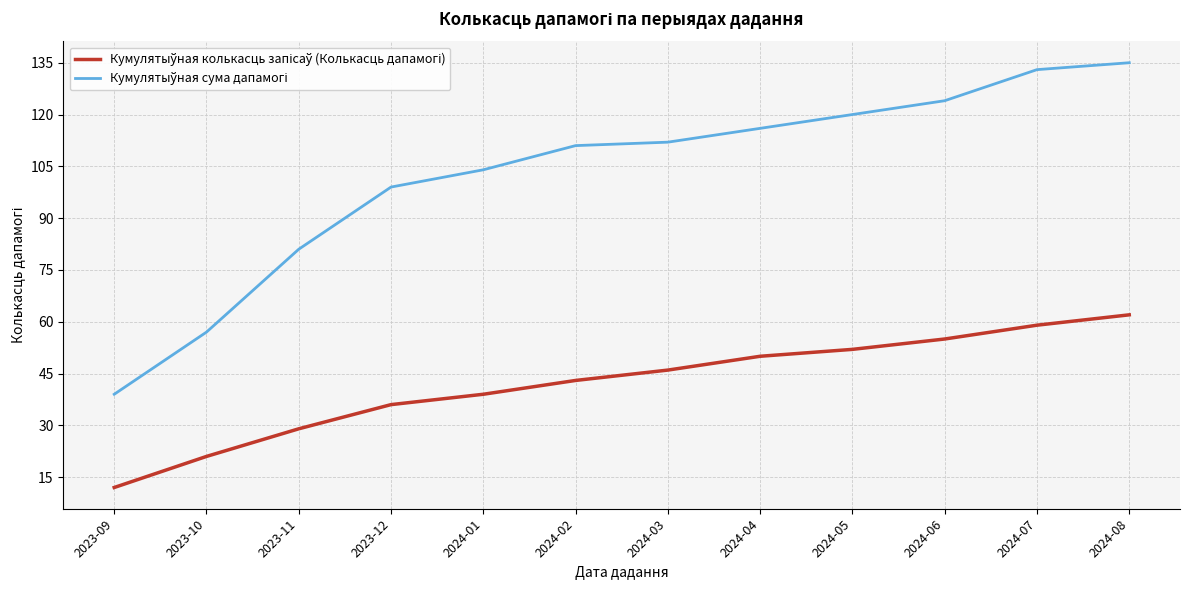

What is the spread (max minus min) of values at 2024-08?

73